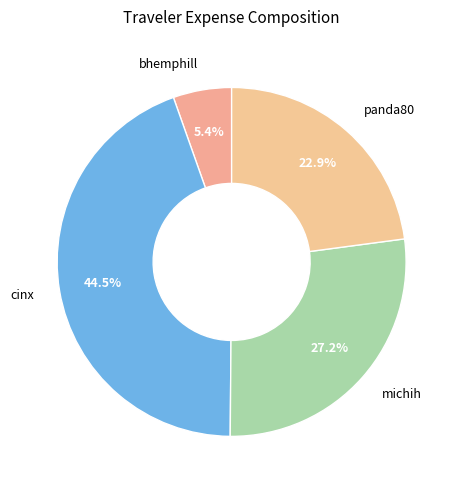

Count the number of slices in the pie.

4